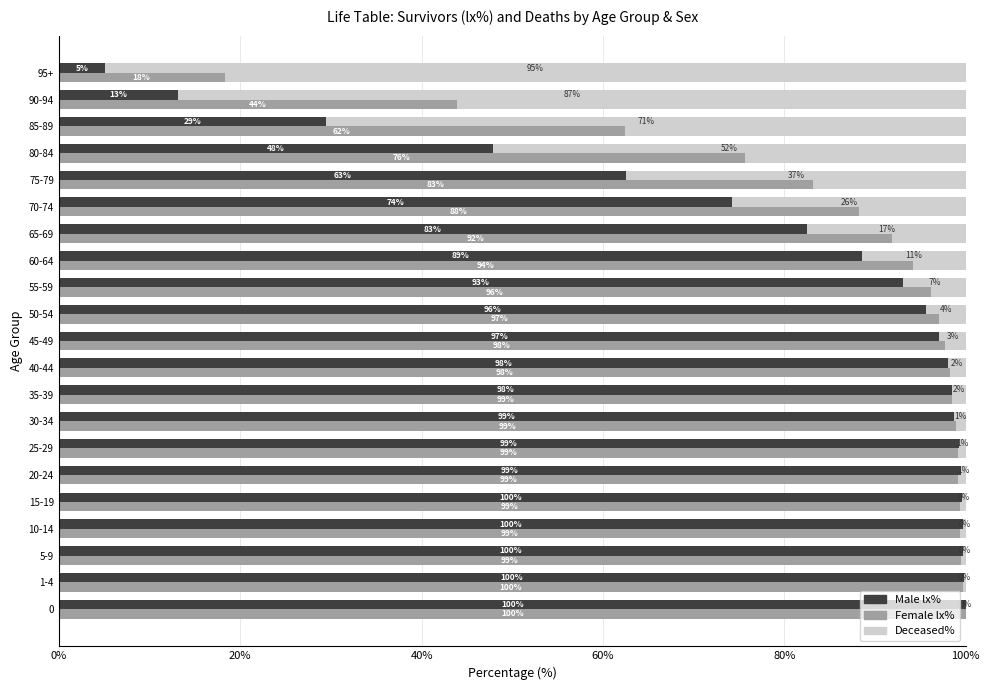

What is the difference between the maximum and second lowest values in the Female lx% series?

56.1